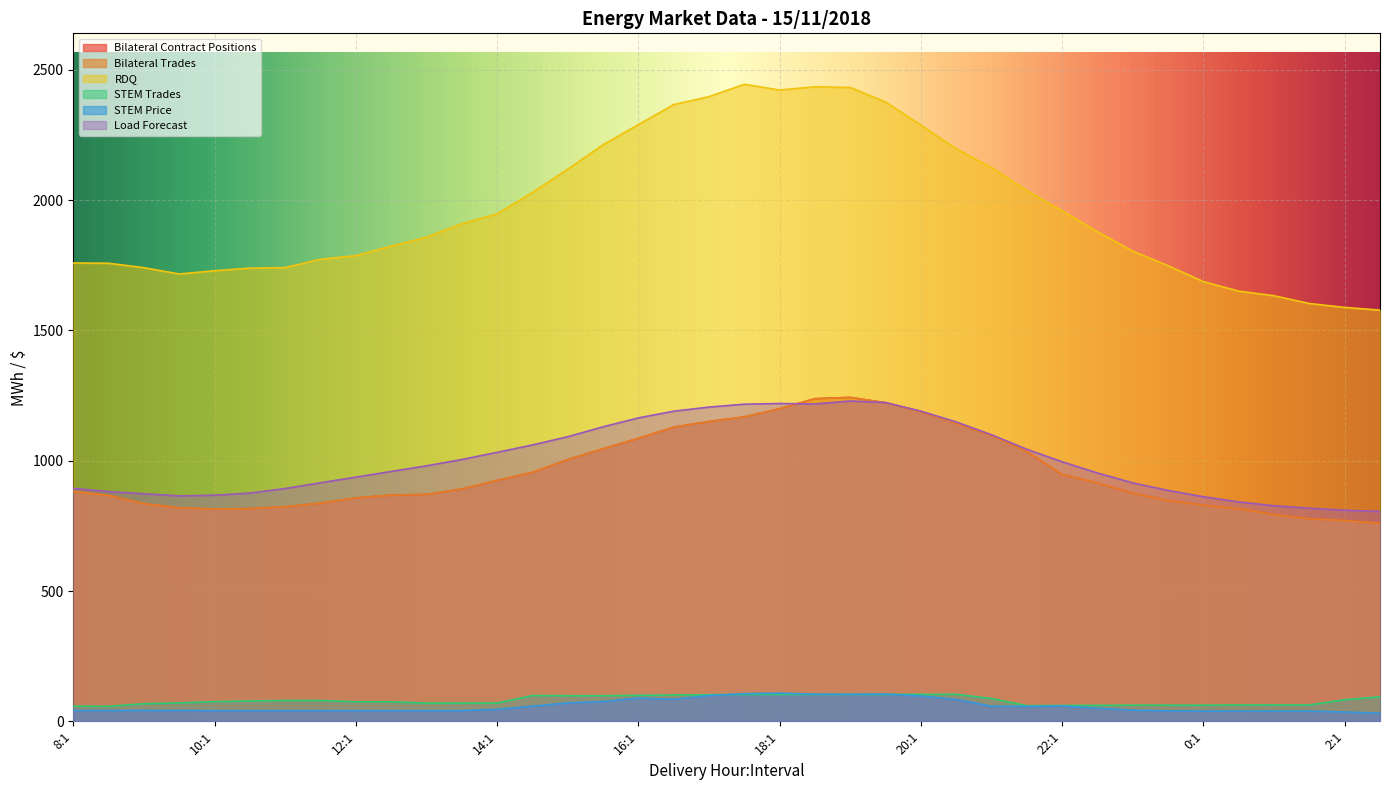

Which category has the highest value across all series?

17:2